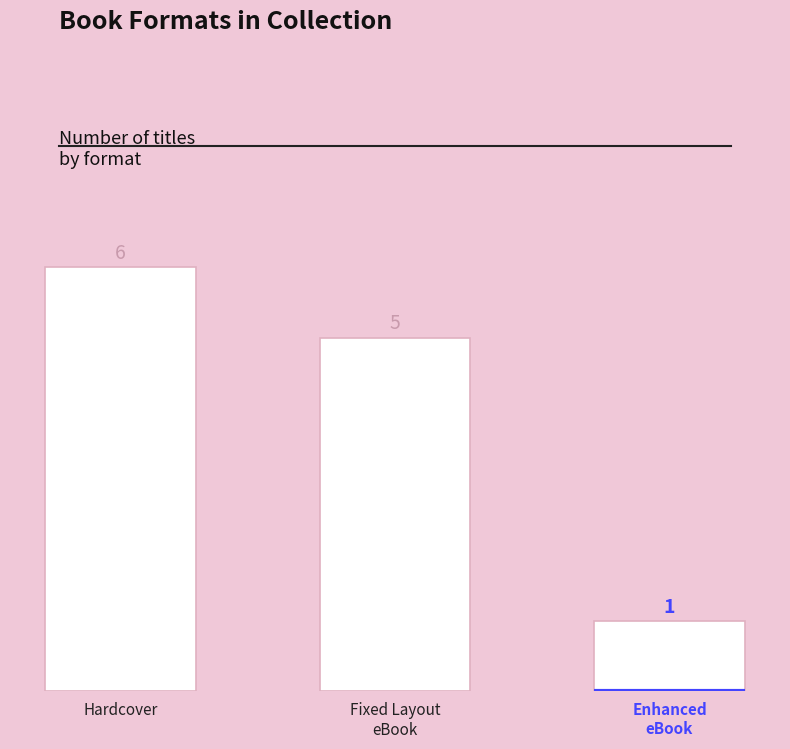

Reading left to right, transcribe all the data shown in this chart.

6	5	1